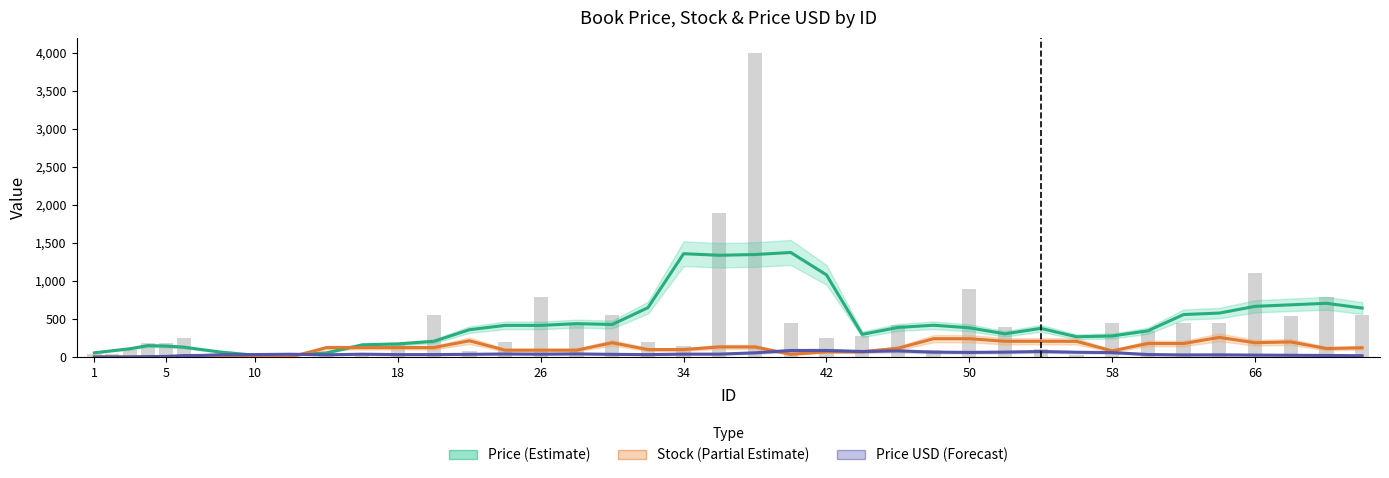

How many data points in Price (Estimate) are above 376?

20